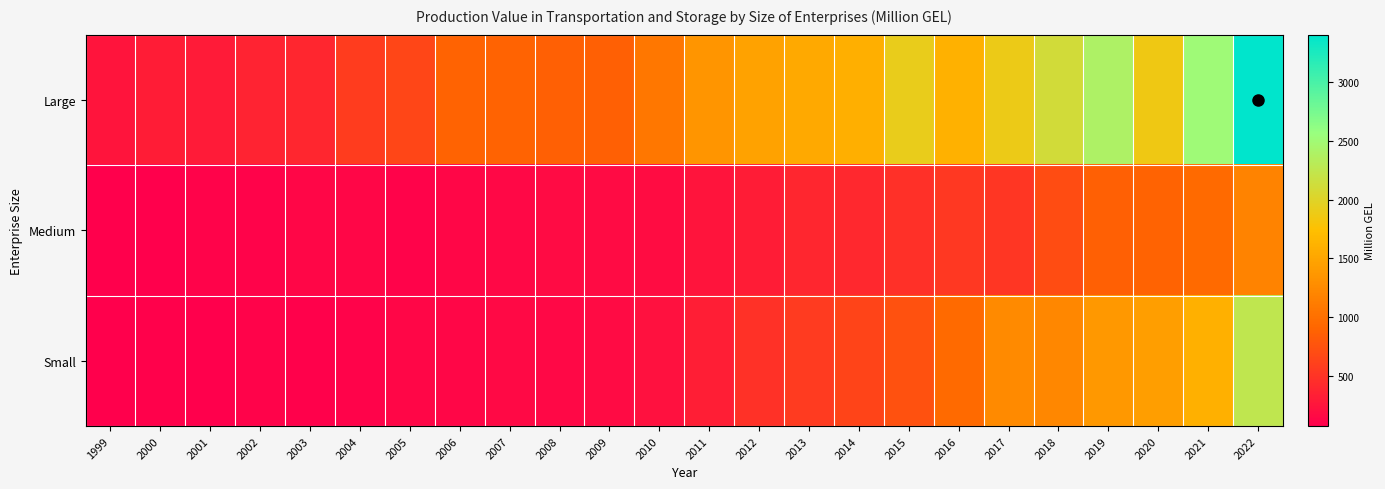

Between 2010 and 2016, which series saw the biggest shift?

Small